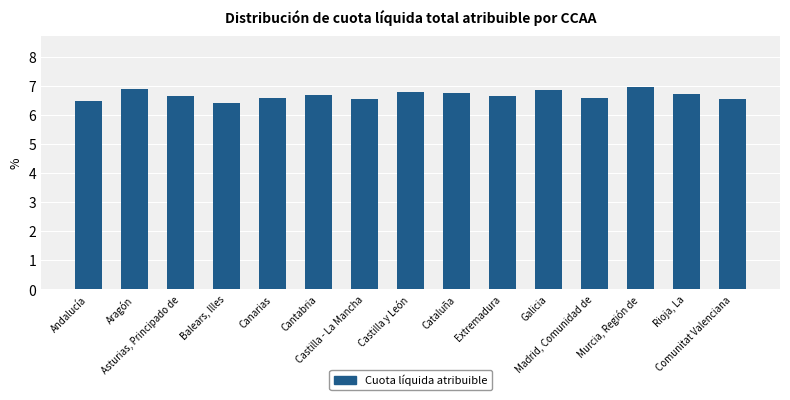

What is the greatest value displayed?

7.0